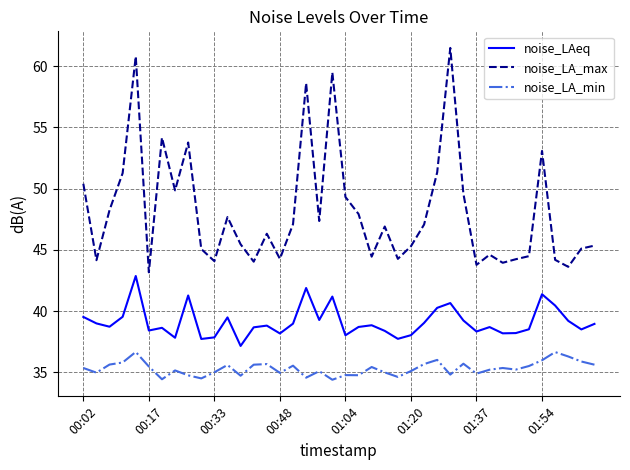

What is the greatest value displayed?

61.5